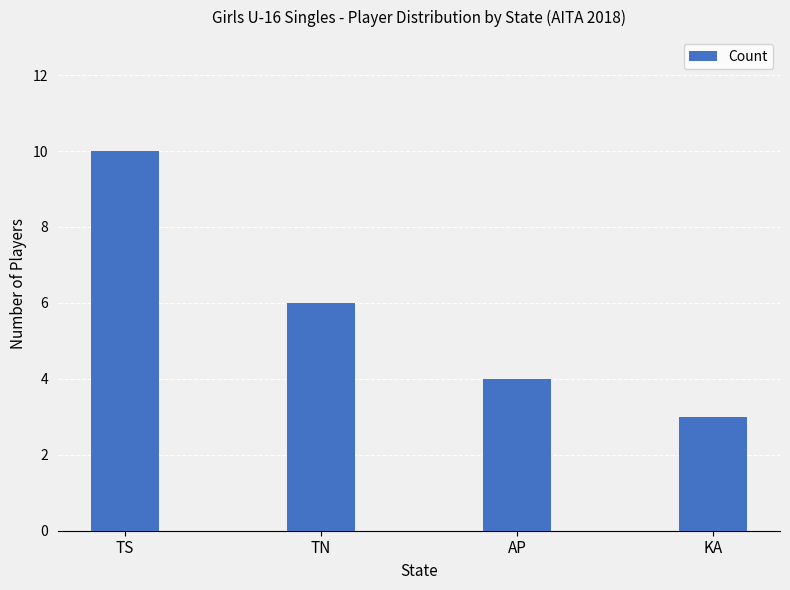

What is the ratio of the value at AP to the value at KA?

1.3